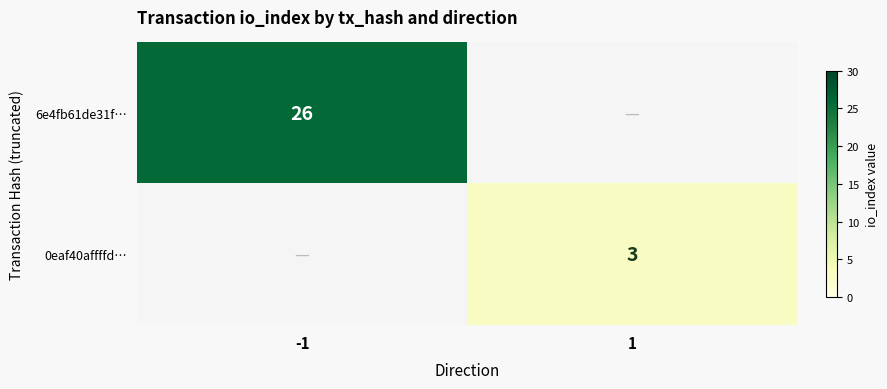

Is it true that 6e4fb61de31f… equals 26 at -1?

True